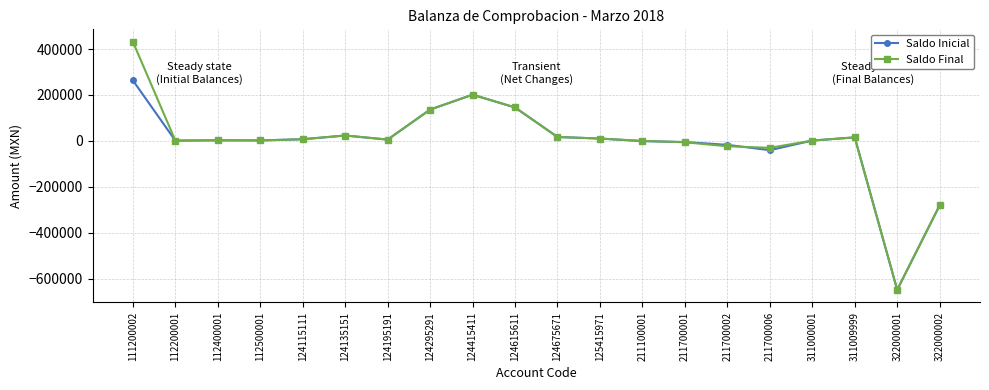

At which label does Saldo Inicial reach its minimum?

322000001